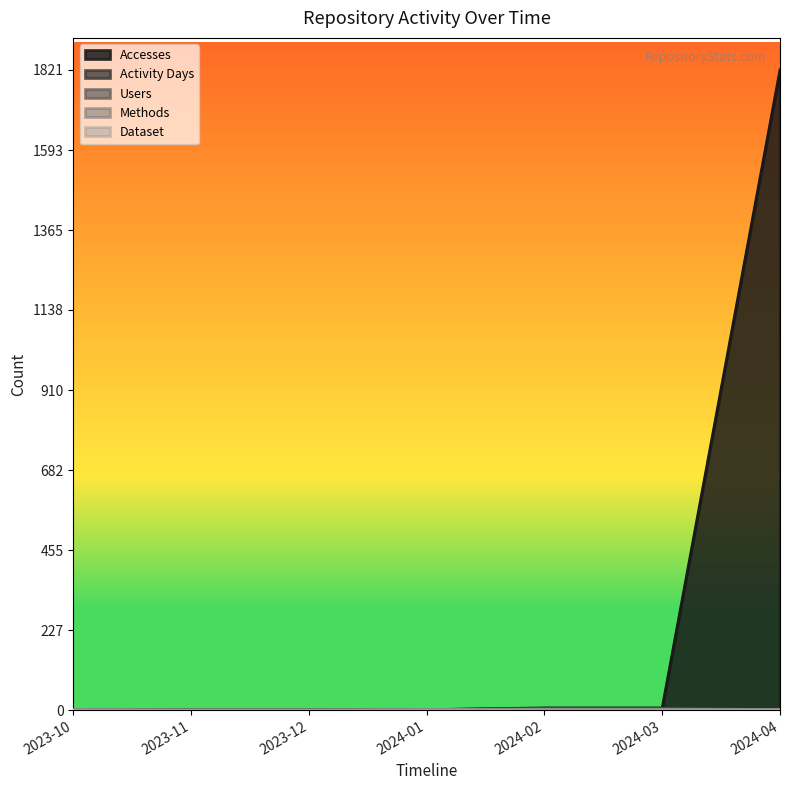

The Activity Days series shows 7 at 2024-02. True or false?

False